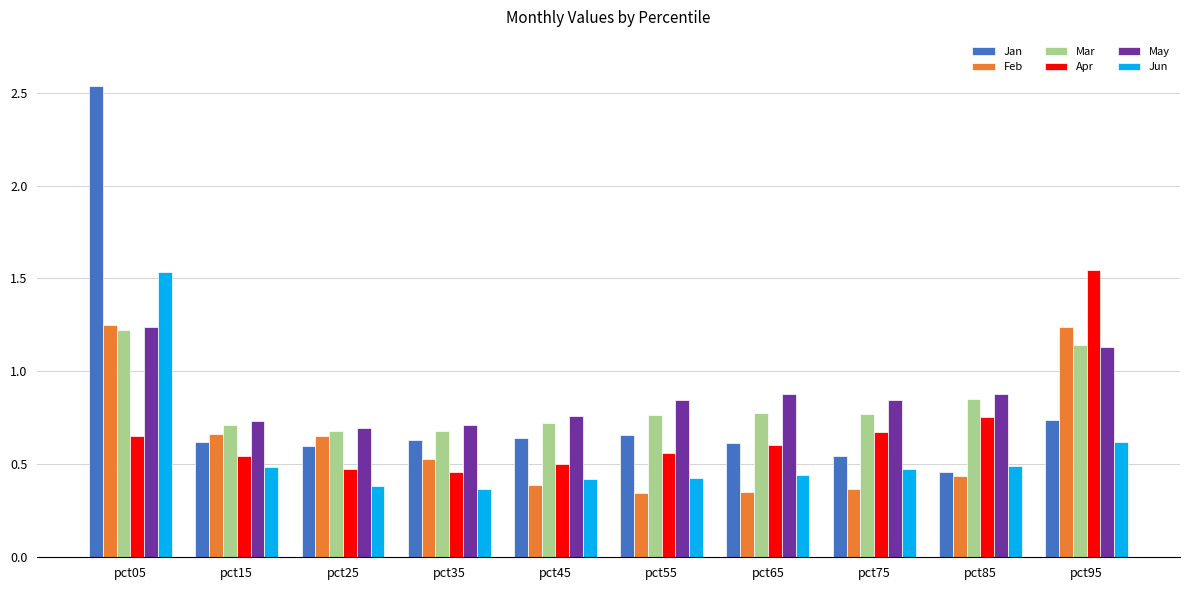

Rank the series at pct35 from lowest to highest value.

Jun, Apr, Feb, Jan, Mar, May